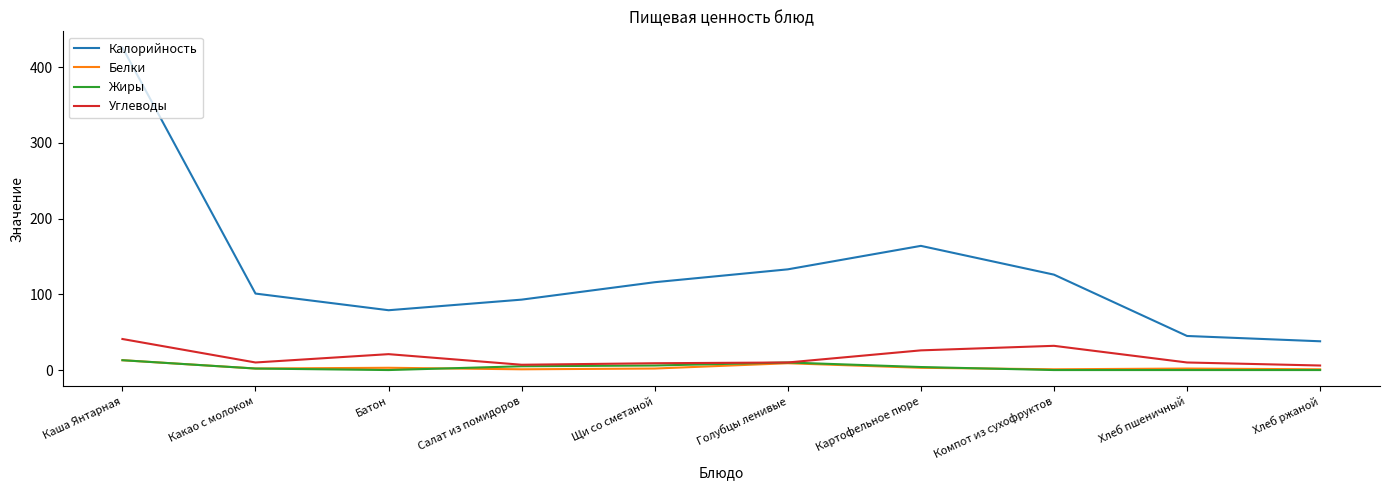

The value of Углеводы at Компот из сухофруктов is 32. True or false?

True